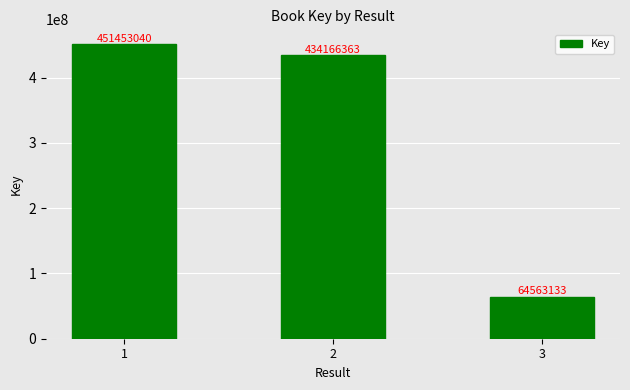

What is the difference between the maximum and minimum values?

386889907